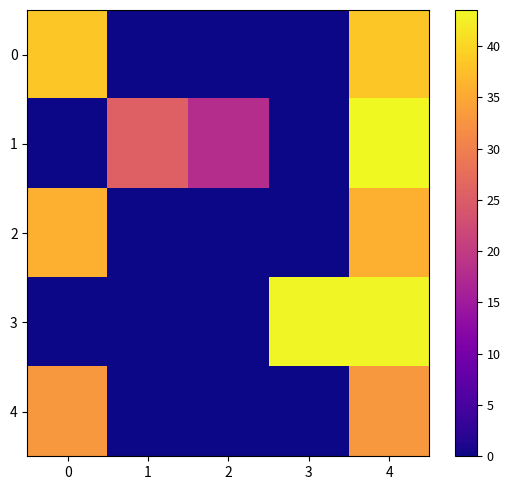

At how many categories does at least one series exceed 2?

5